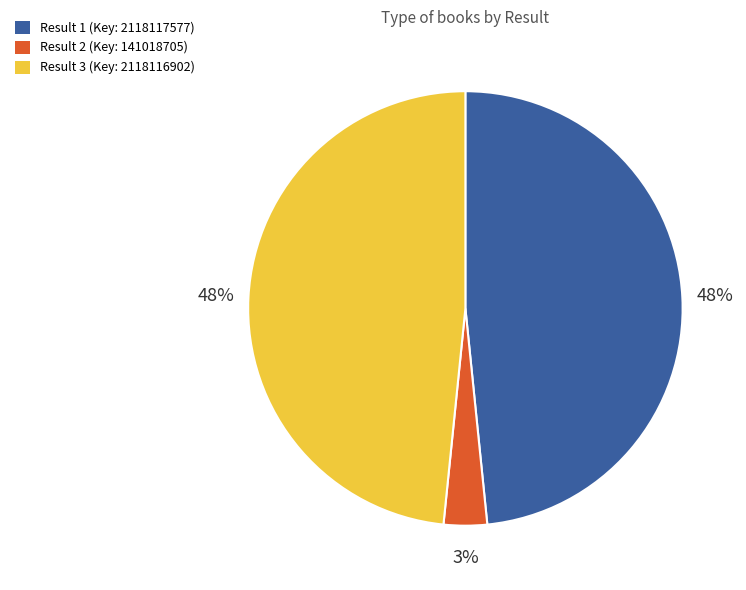

Does any single category account for the majority?

No